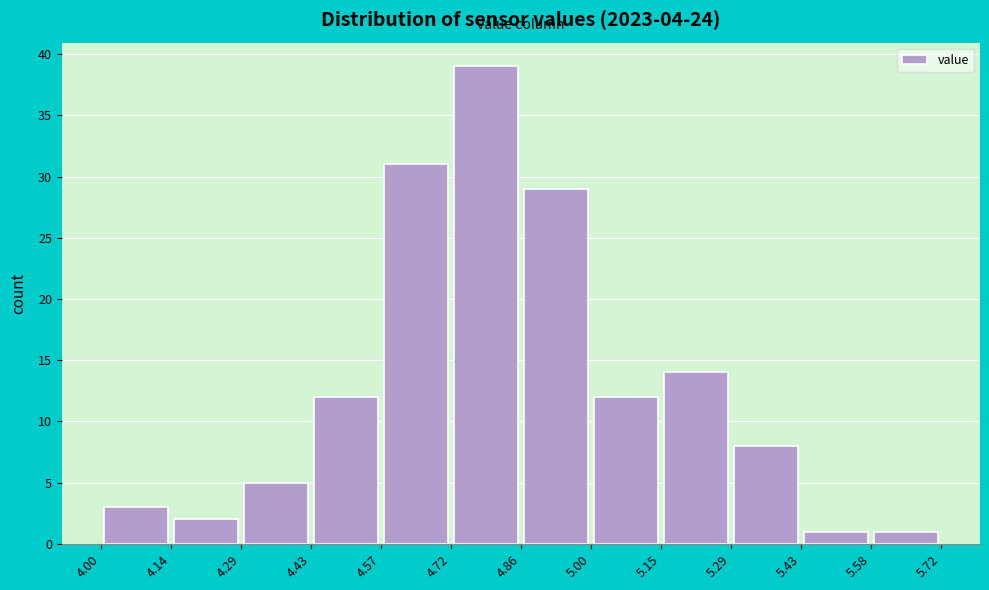

How tall is the bar that spans 4.57 to 4.72 on the x-axis? The values are not printed on the chart, so give them approximately, as read against the axis.

31